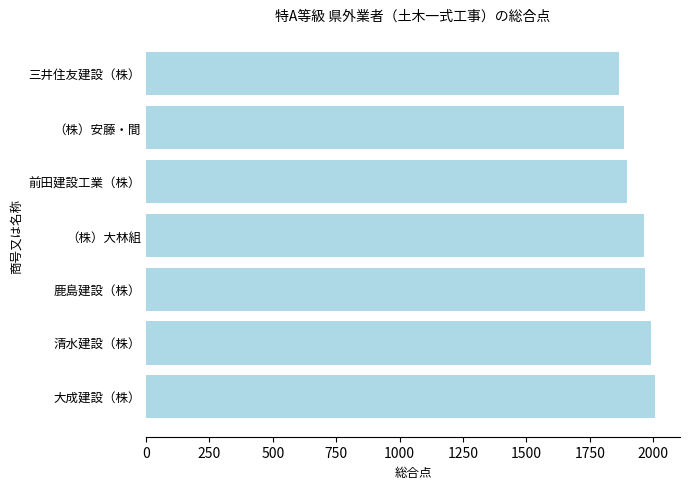

At which label is the value closest to 1934?

（株）大林組